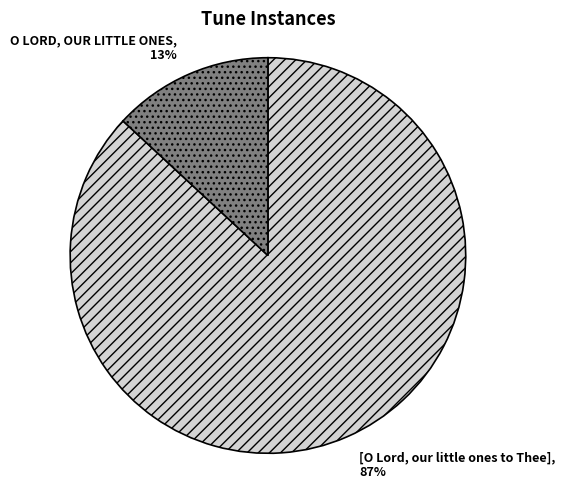

Which category has the biggest portion of the pie?

[O Lord, our little ones to Thee]